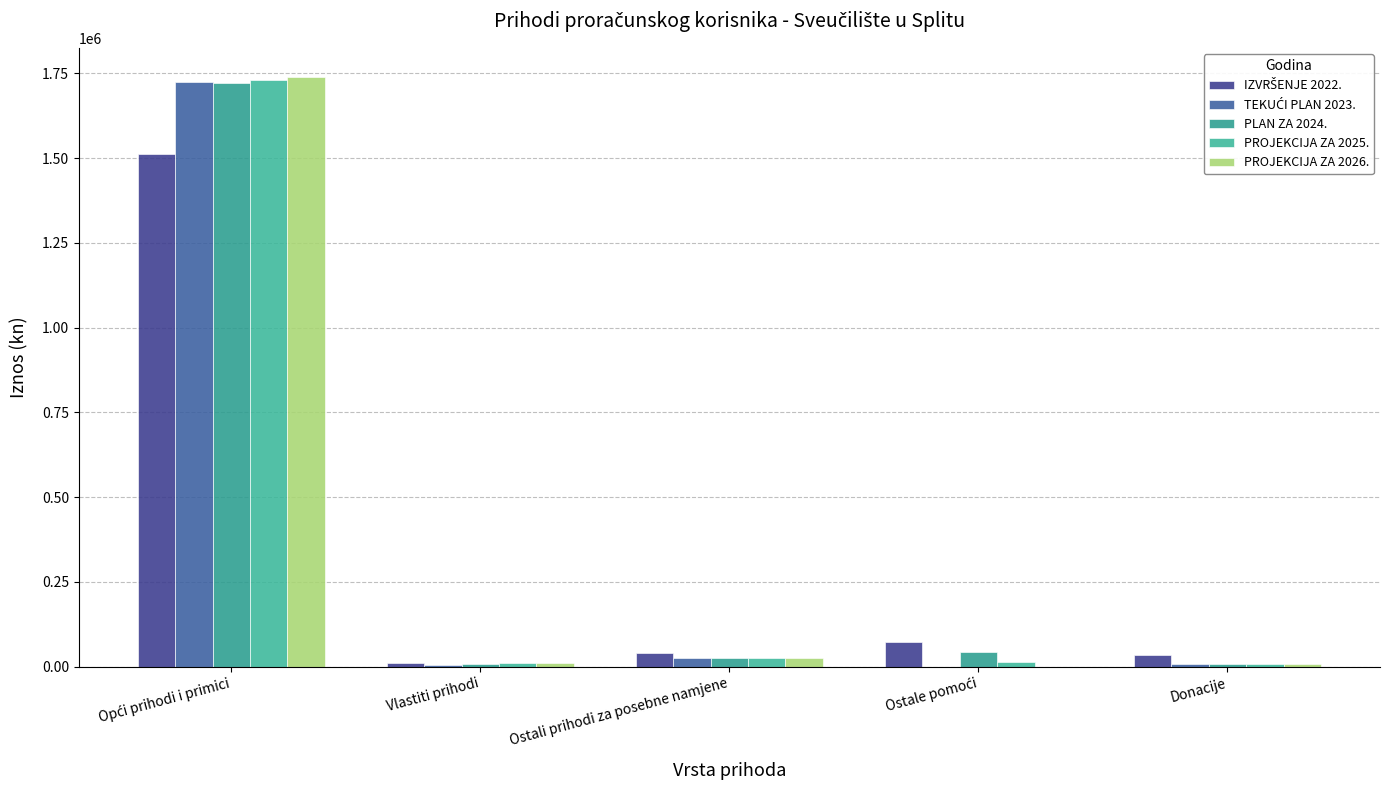

What is the label of the 1st bar from the left?

Opći prihodi i primici